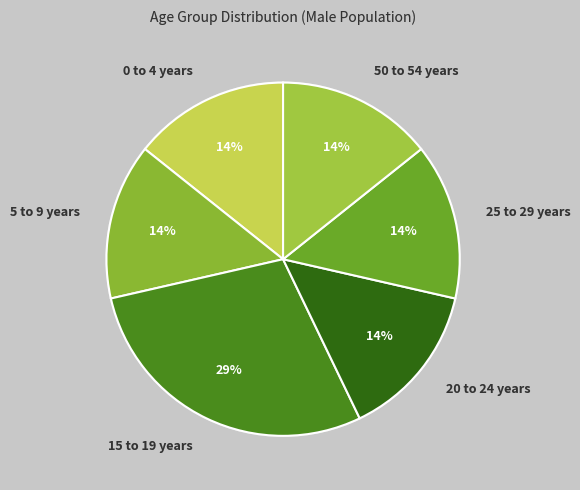

Which slice is the largest?

15 to 19 years